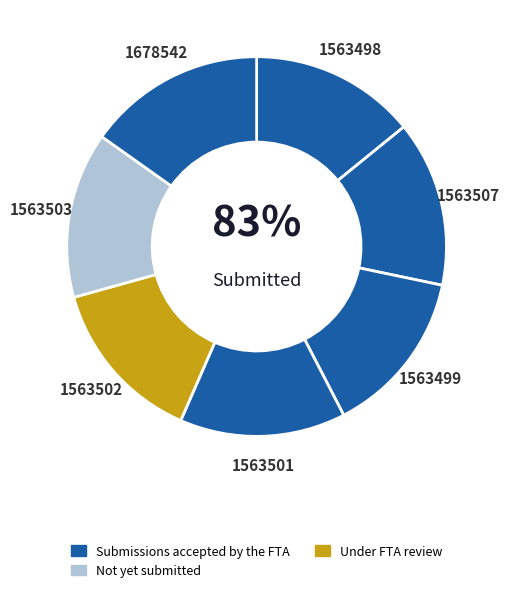

Does Opdracht 2 represent more than half of the total?

No